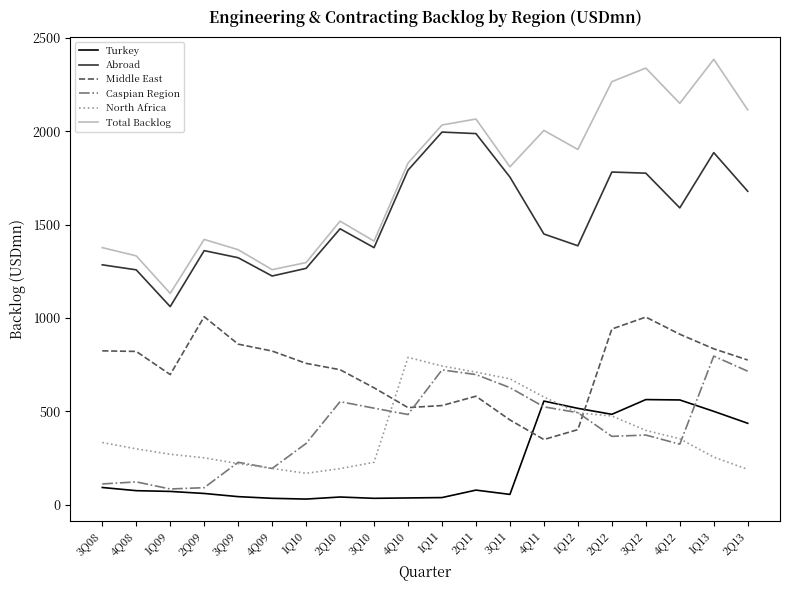

True or false: Abroad and North Africa intersect in this chart.

False